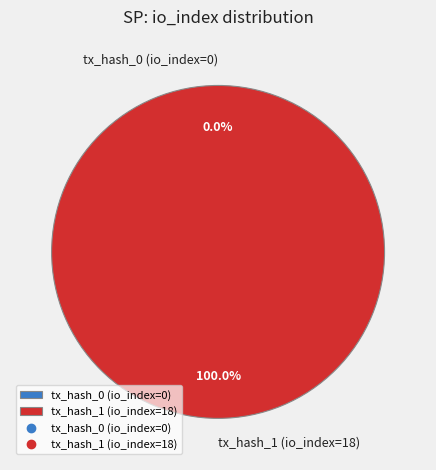

To the nearest percent, what is the difference between the tx_hash_1 (io_index=18) and tx_hash_0 (io_index=0) slice percentages?

100%